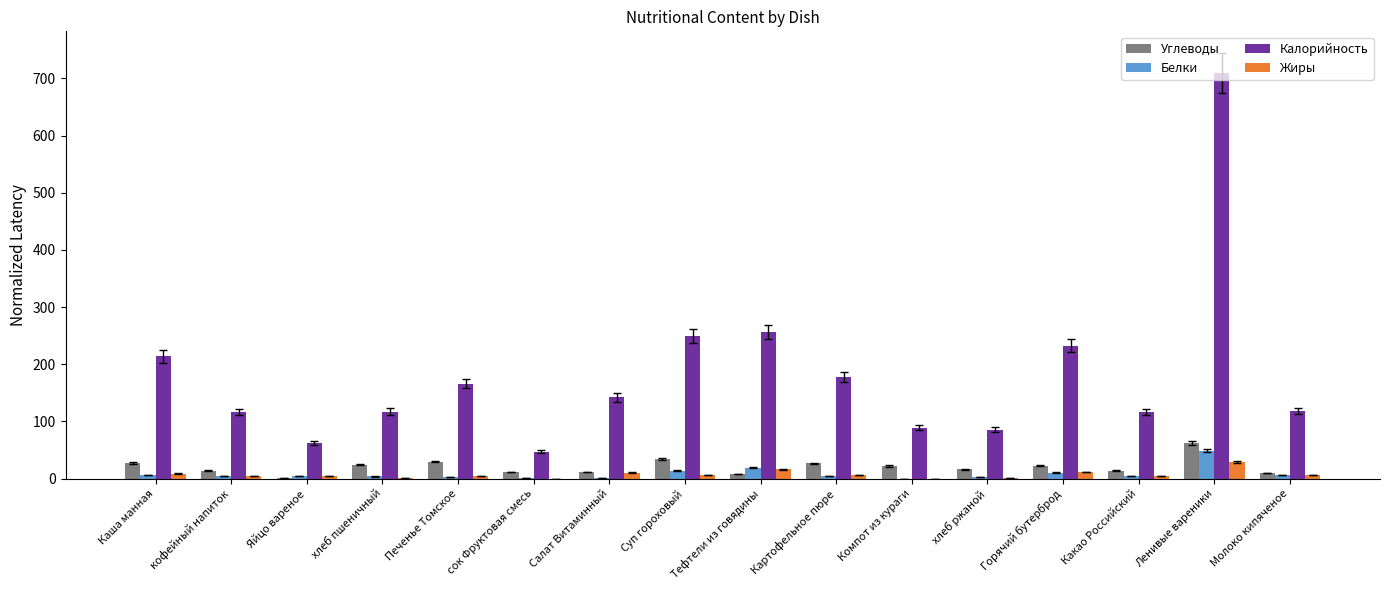

Is it true that Углеводы equals 27.3 at Каша манная?

True